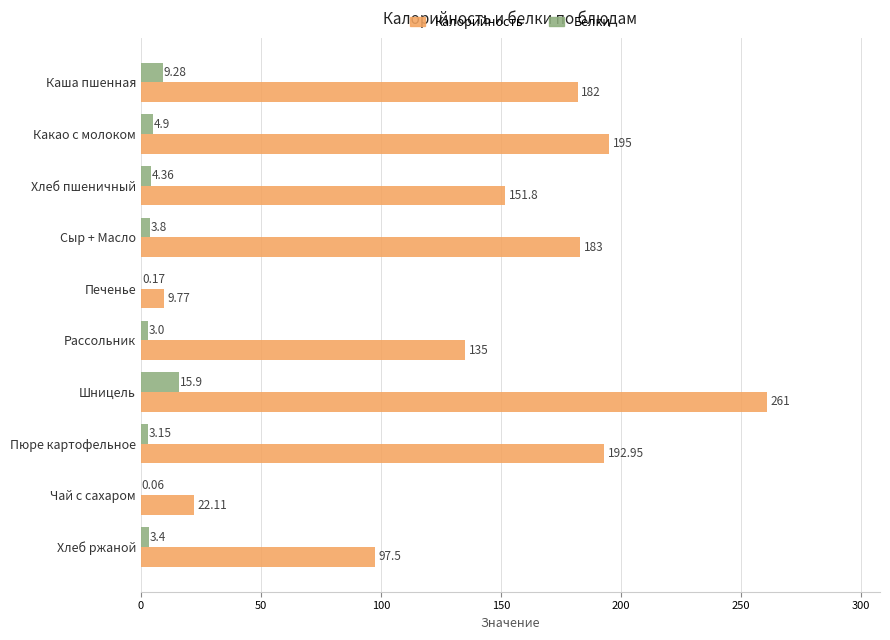

What is the sum of all Калорийность values?

1430.1